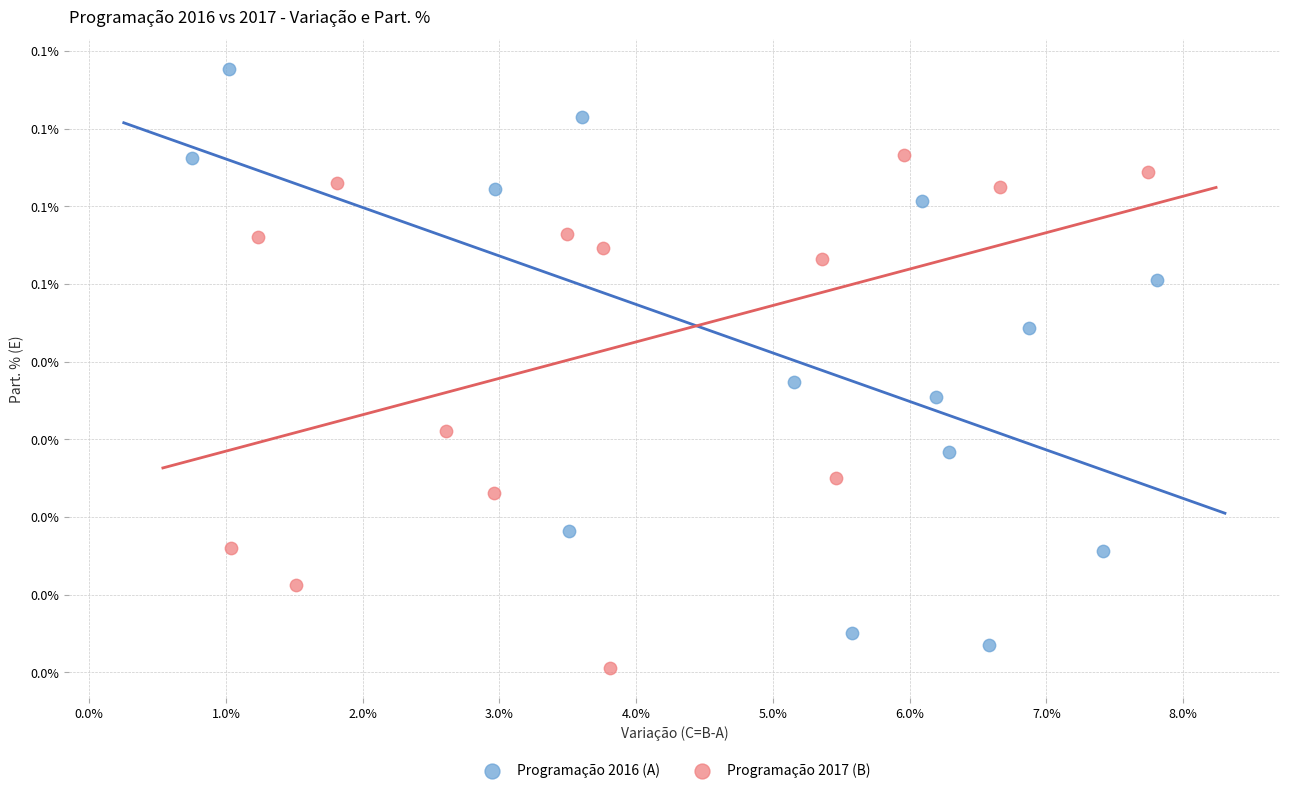

Which series contains the highest Y value?

Programação 2016 (A)